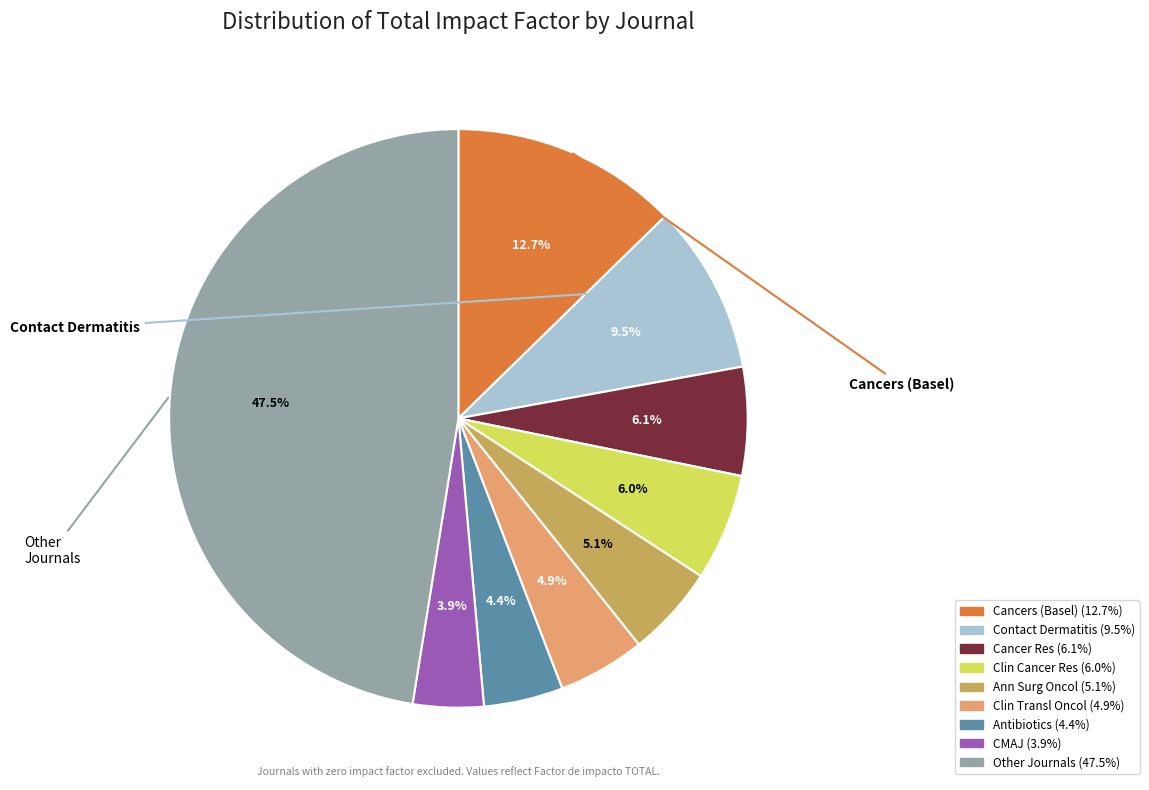

To the nearest percent, what is the average slice percentage?

11%